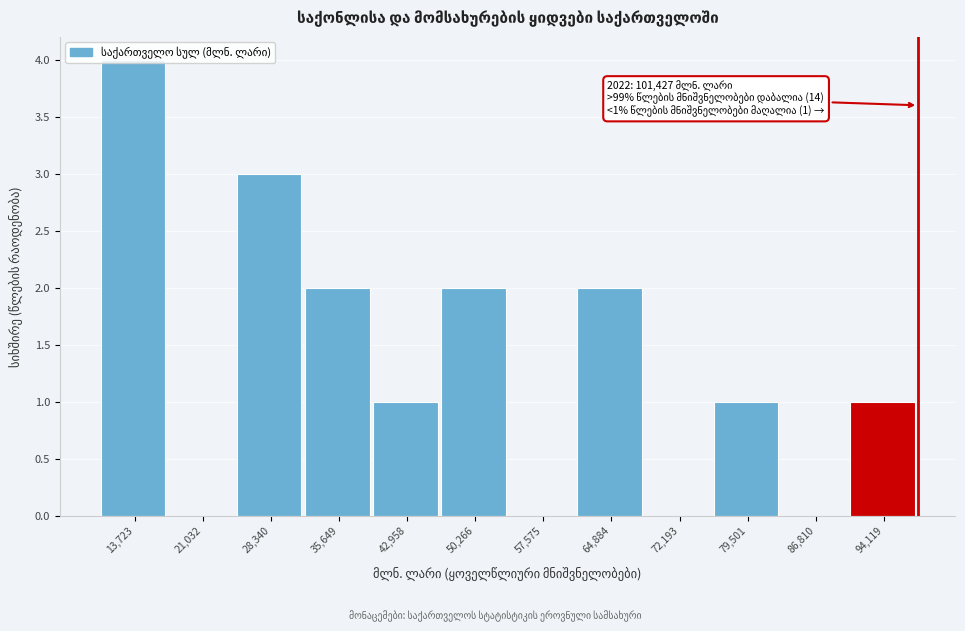

At which category does the chart reach its peak across all series?

13,723